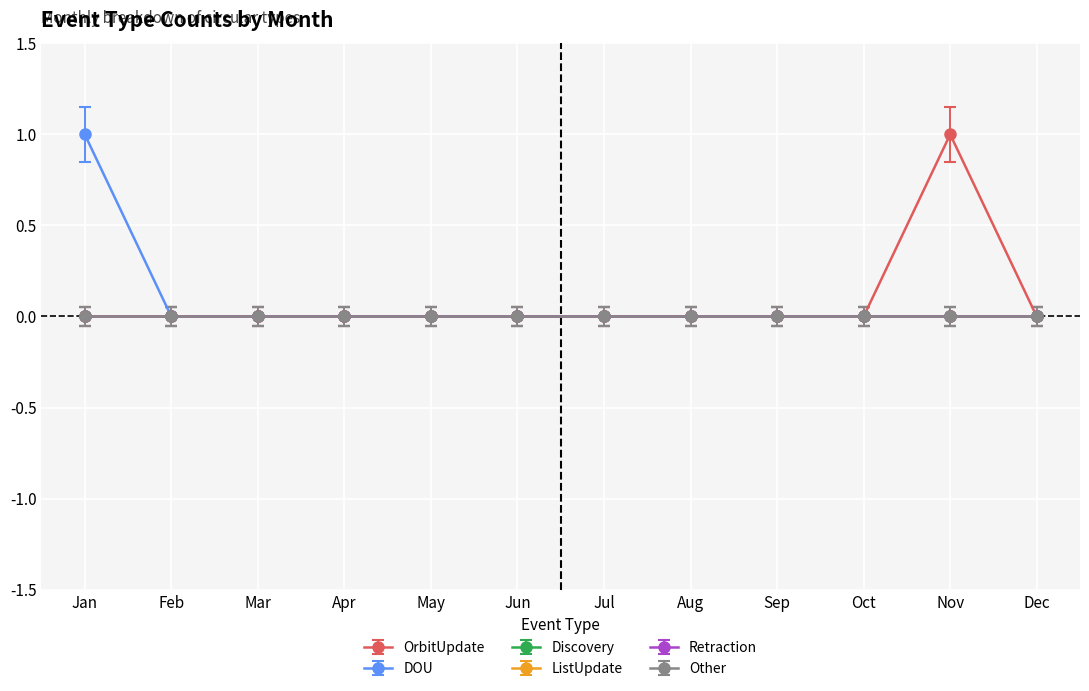

How many distinct data groups are displayed?

6